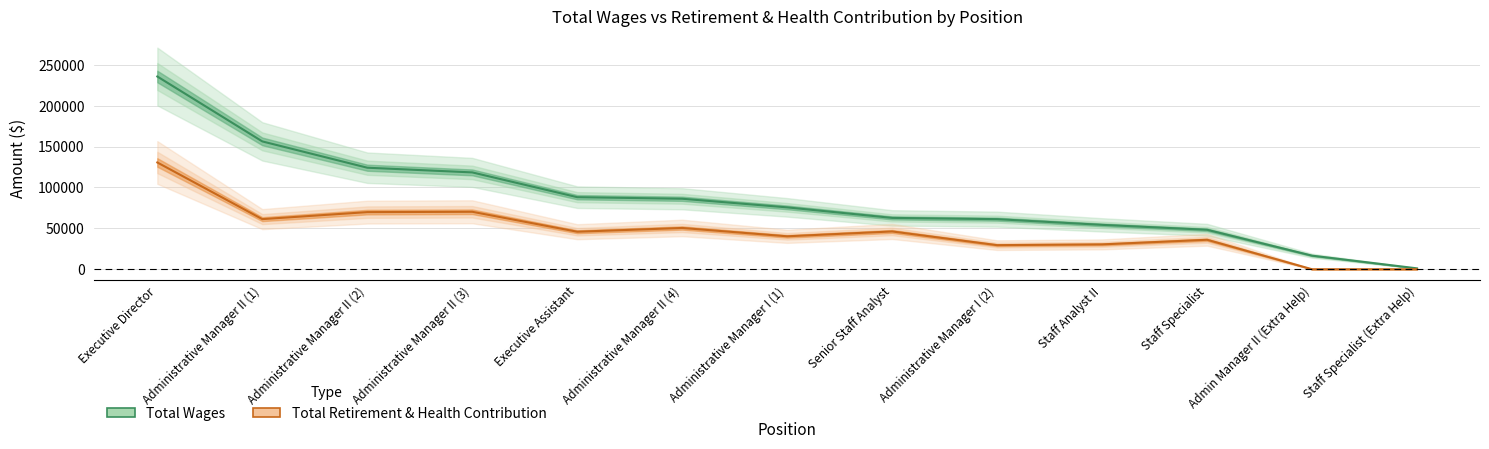

Is it true that total_wages equals 156322 at Administrative Manager II (1)?

True